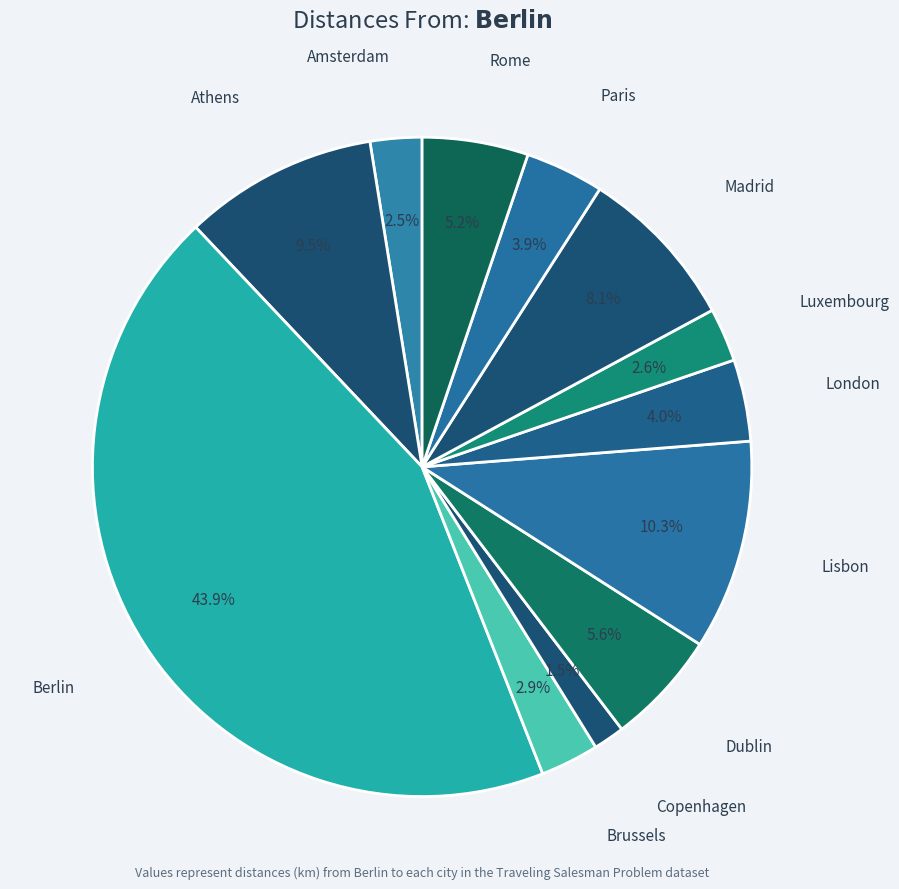

How many segments does this pie chart have?

12